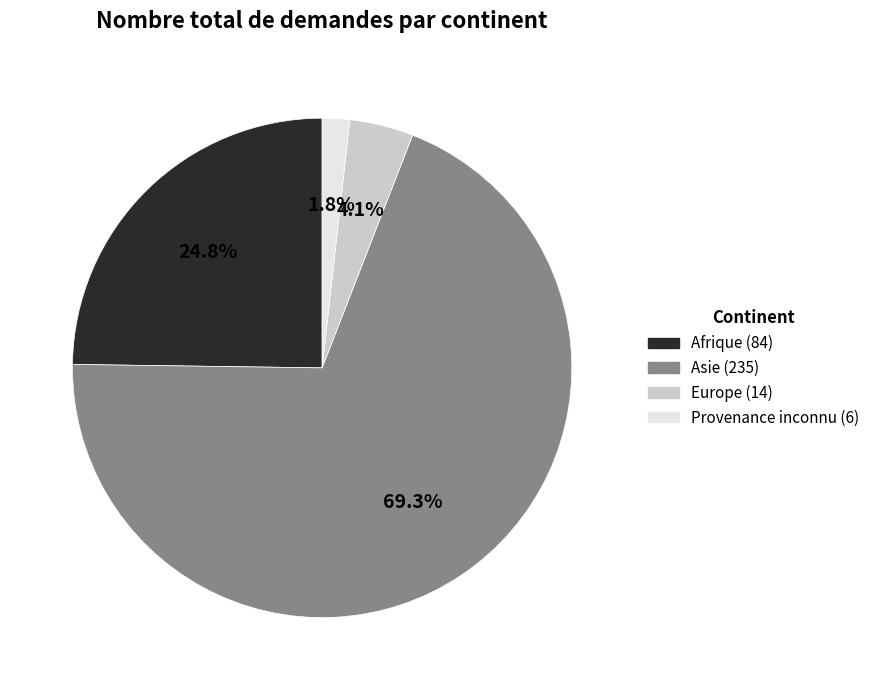

Which category has the smallest portion of the pie?

Provenance inconnu